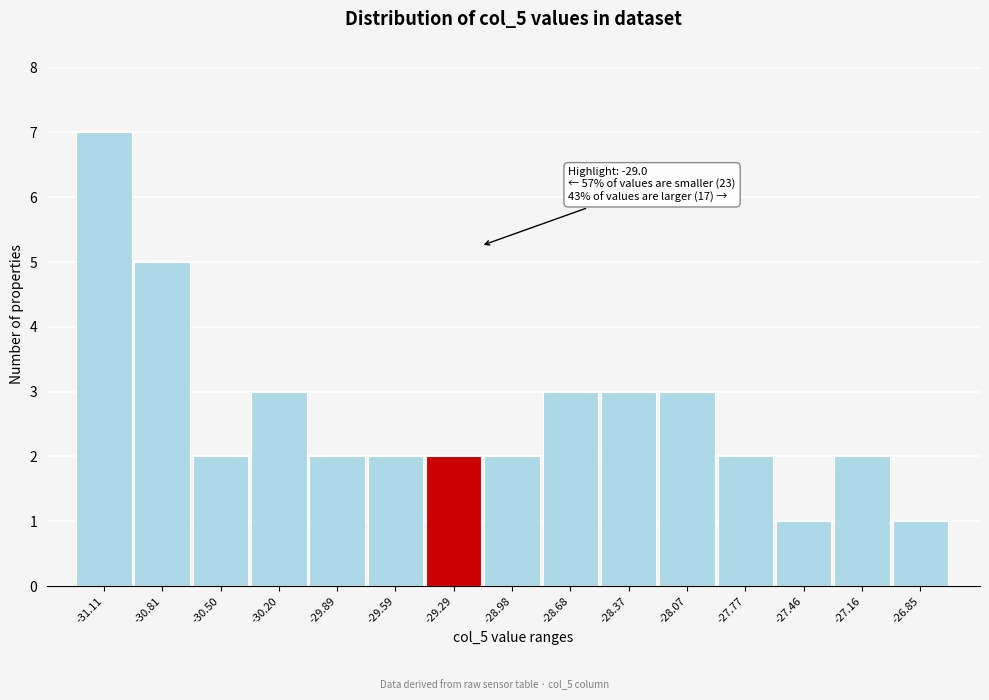

Reading left to right, list all the values displayed in this chart.

-31.11=7	-30.81=5	-30.50=2	-30.20=3	-29.89=2	-29.59=2	-29.29=2	-28.98=2	-28.68=3	-28.37=3	-28.07=3	-27.77=2	-27.46=1	-27.16=2	-26.85=1